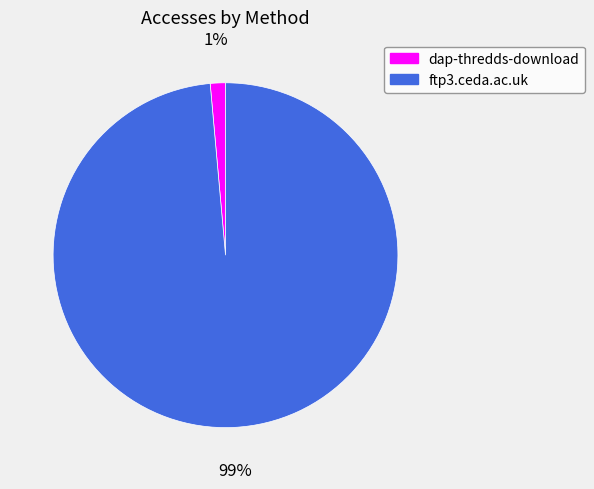

Rank the categories by value from lowest to highest.

dap-thredds-download, ftp3.ceda.ac.uk